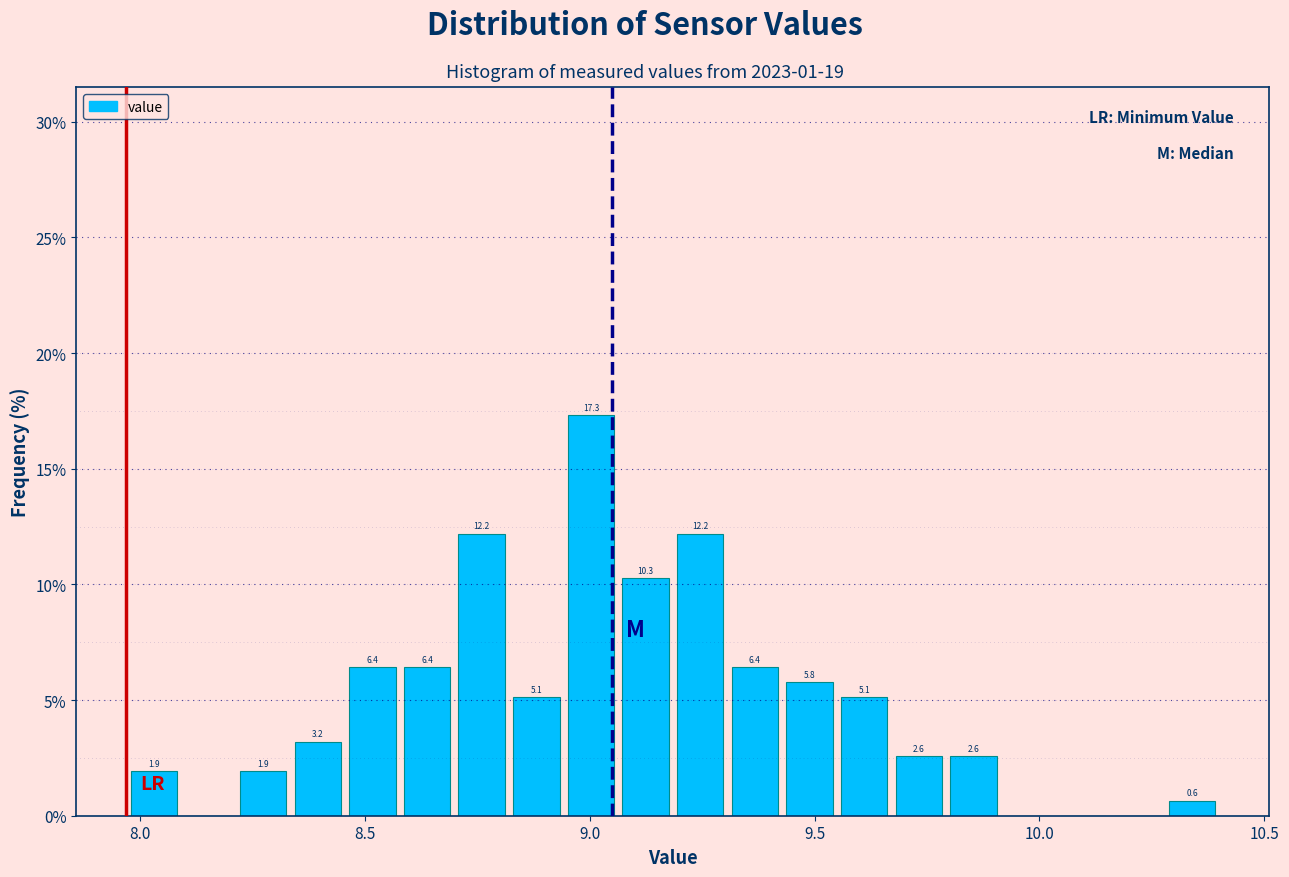

Read against the x-axis, roughly where is the centre of the tallest bar?

9.00